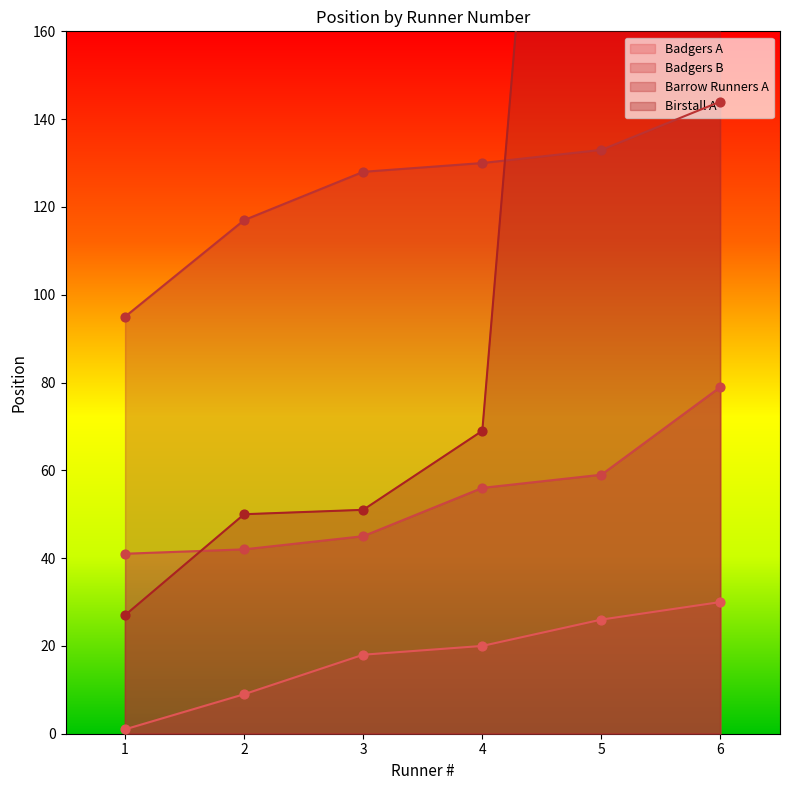

Which series has the largest total across all categories?

Birstall A